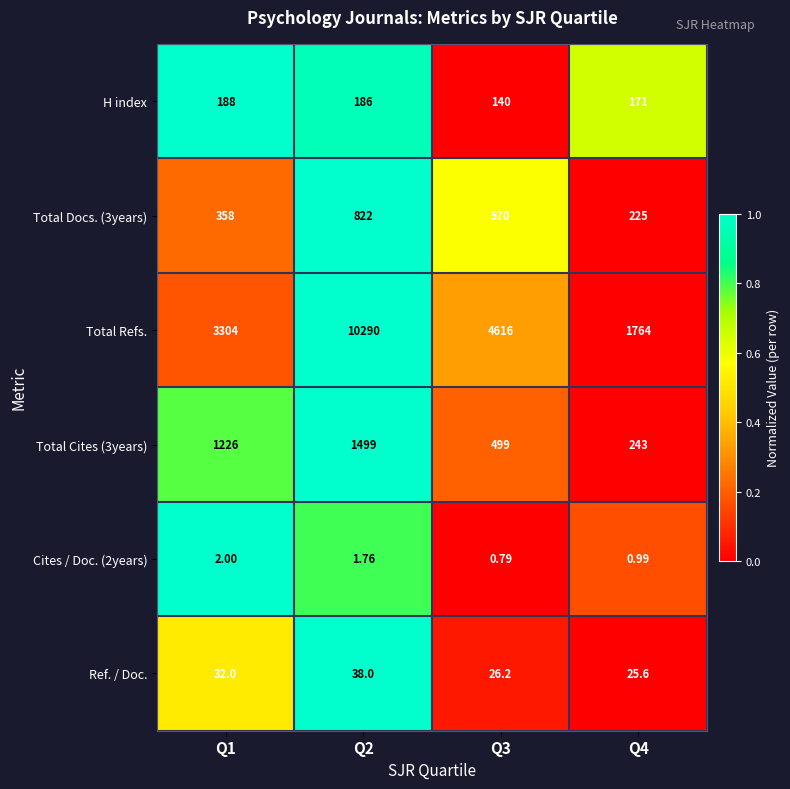

Which series changed the most between Q1 and Q4?

Total Refs.